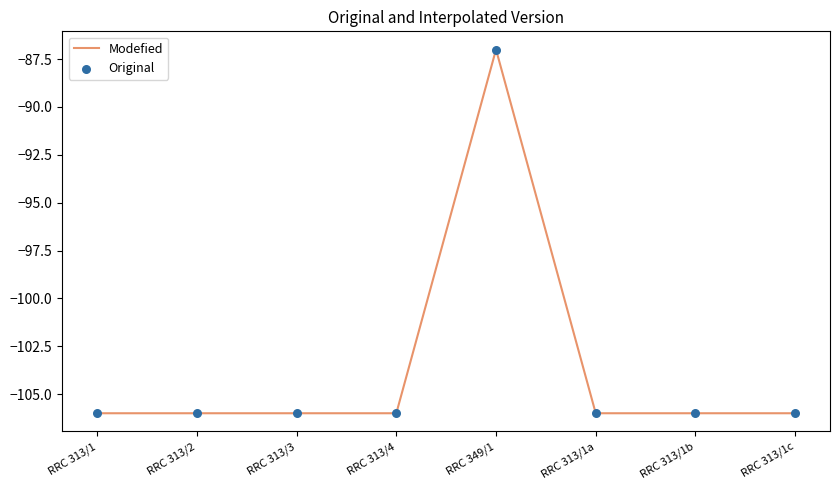

True or false: the data shows -25 at RRC 313/2.

False